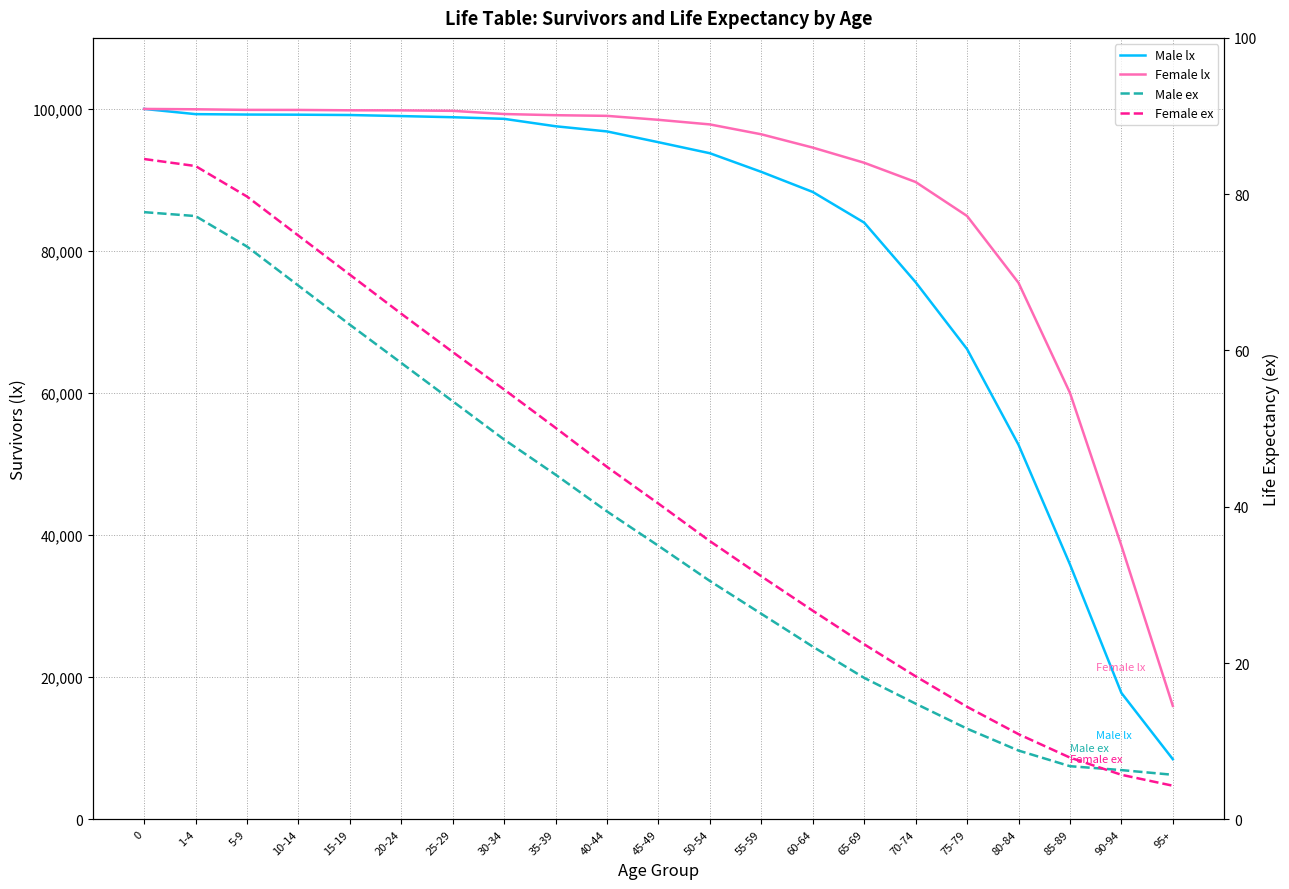

List the series in order of their peak value, lowest first.

Male ex, Female ex, Male lx, Female lx